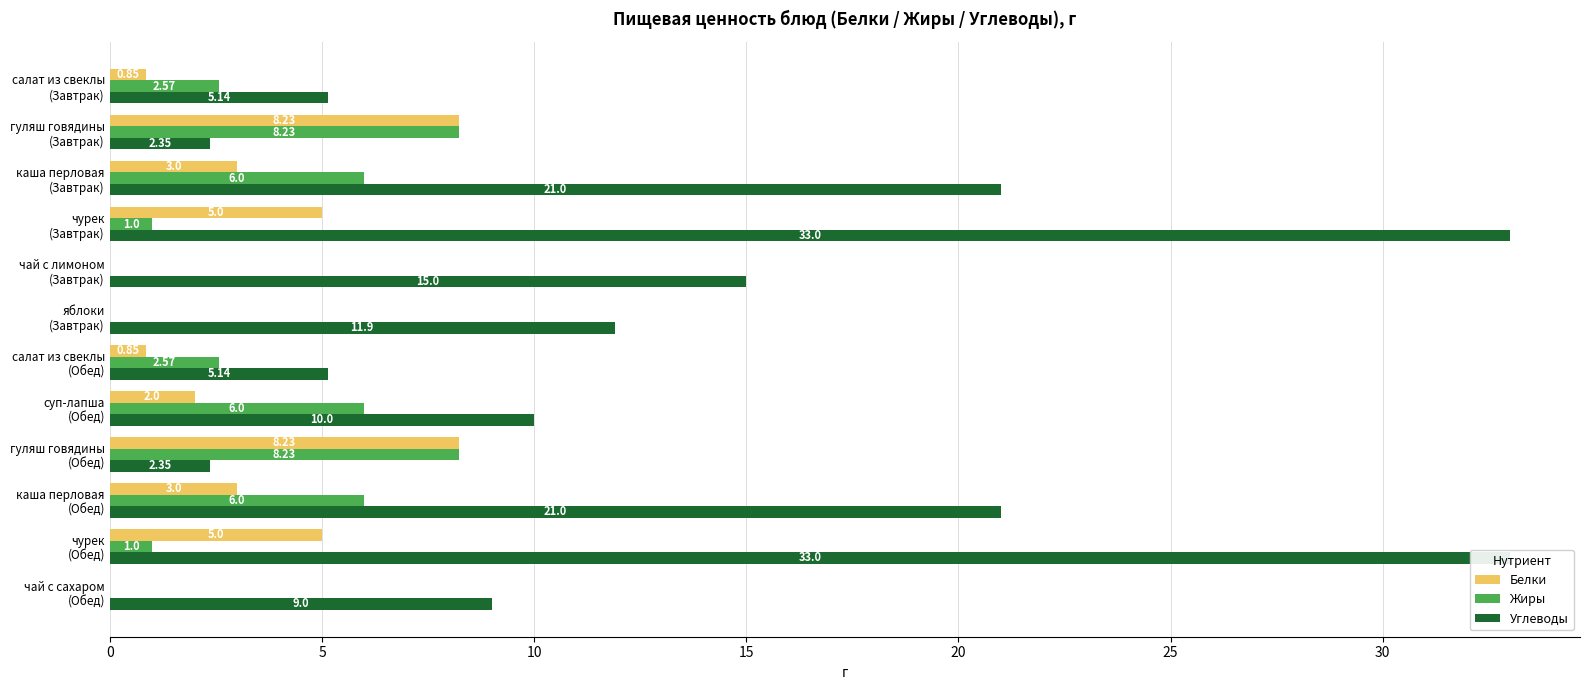

What is the greatest value displayed?

33.0